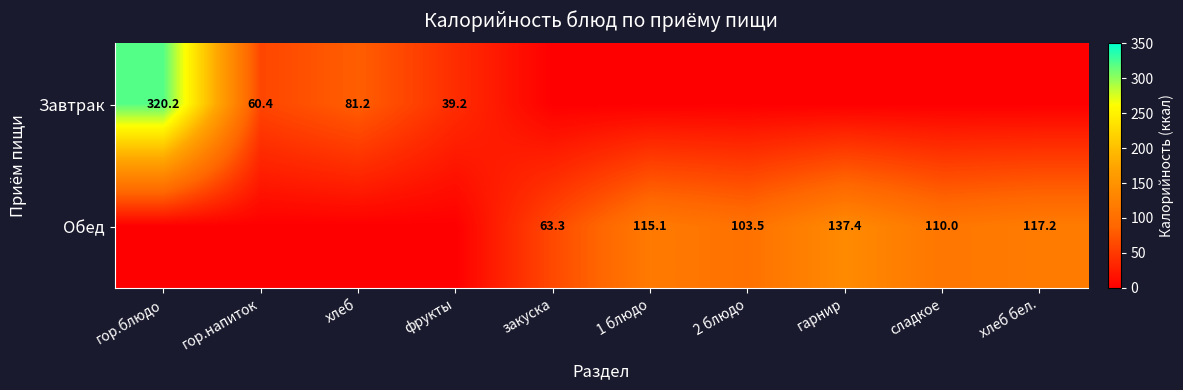

Is the value of Завтрак at гор.напиток greater than the value of Обед at 1 блюдо?

No